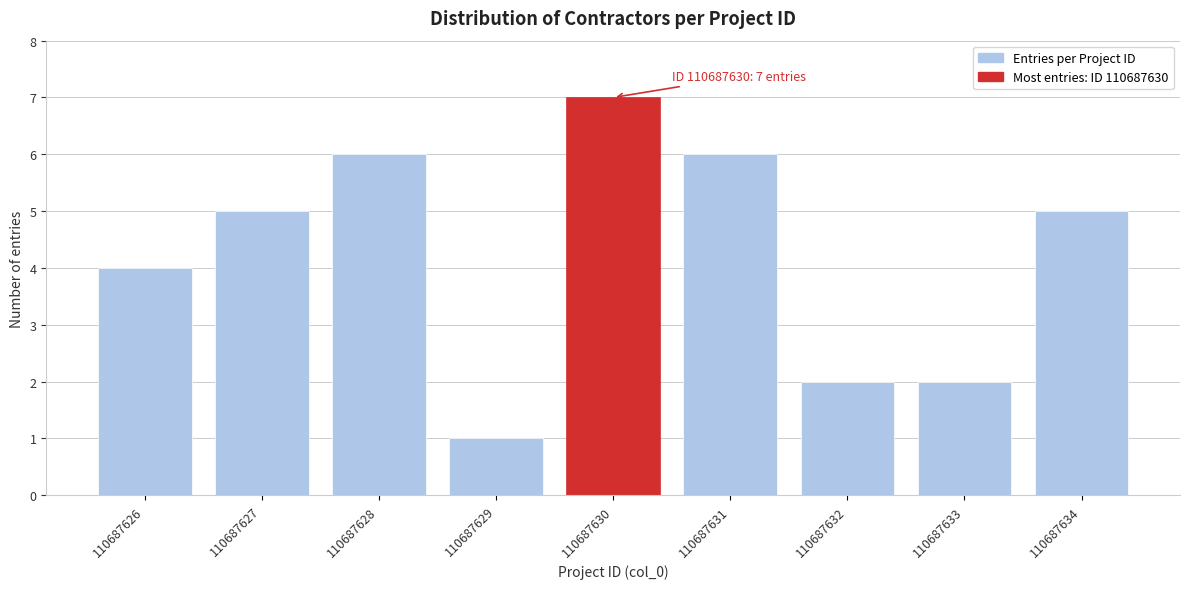

Reading left to right, extract all data points from this chart.

4	5	6	1	7	6	2	2	5